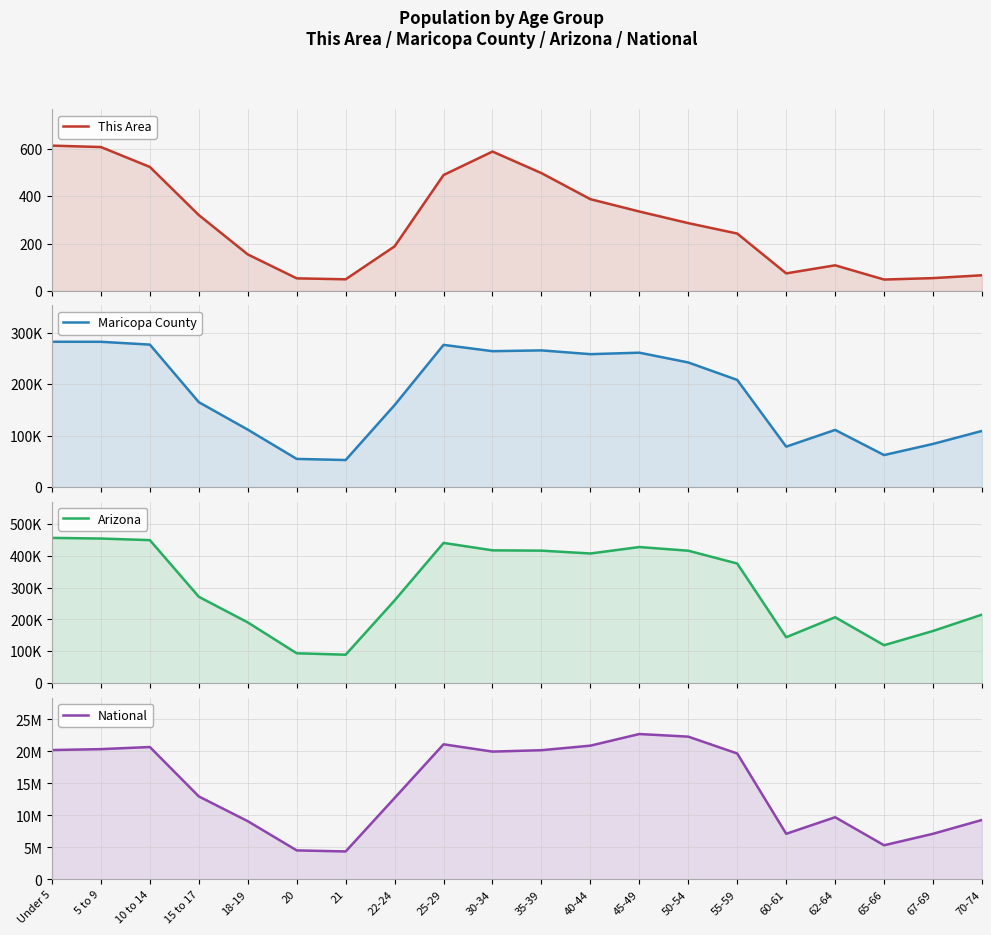

True or false: National and This Area cross at least once.

False